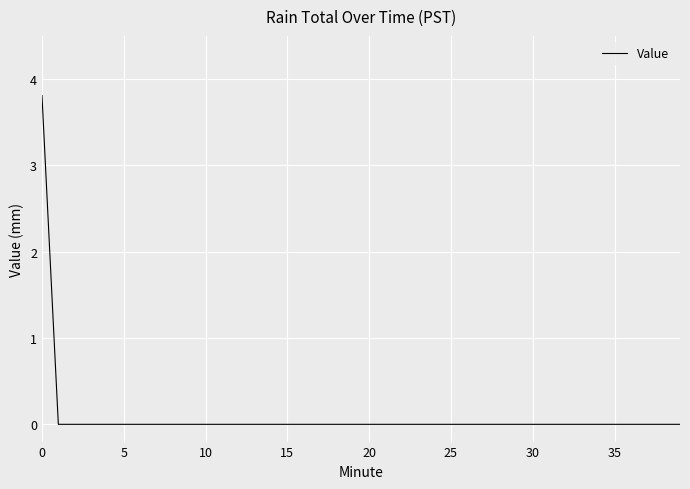

What is the maximum value shown in the chart?

3.8